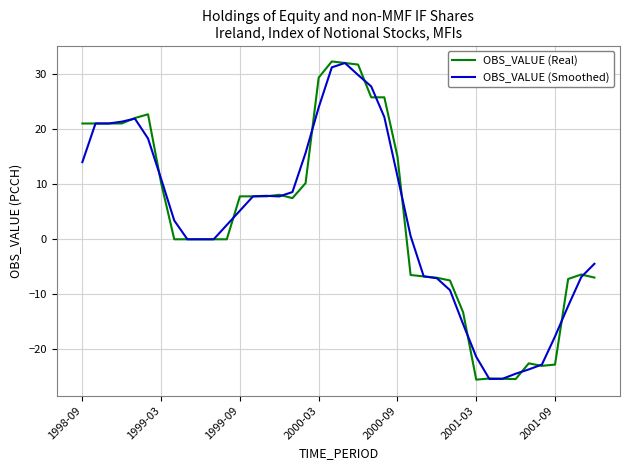

What is the sum of all OBS_VALUE (Real) values?

149.1